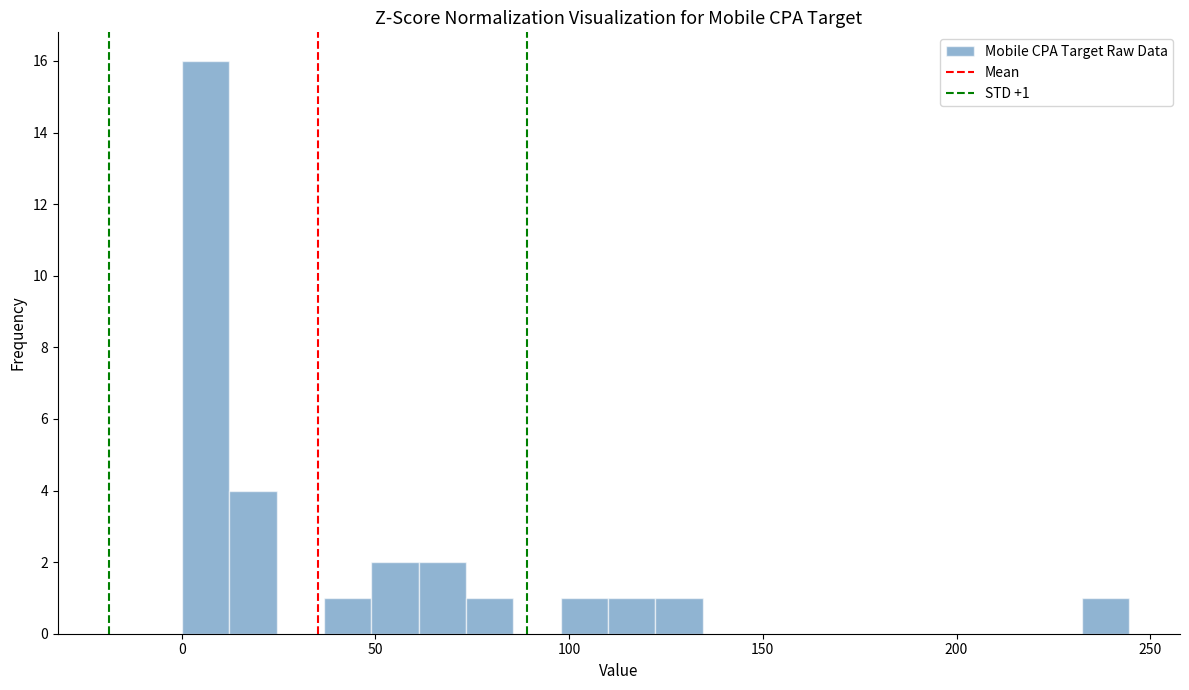

Around what value on the x-axis is the tallest bar? Give the approximate position of its centre, as read against the axis.

5